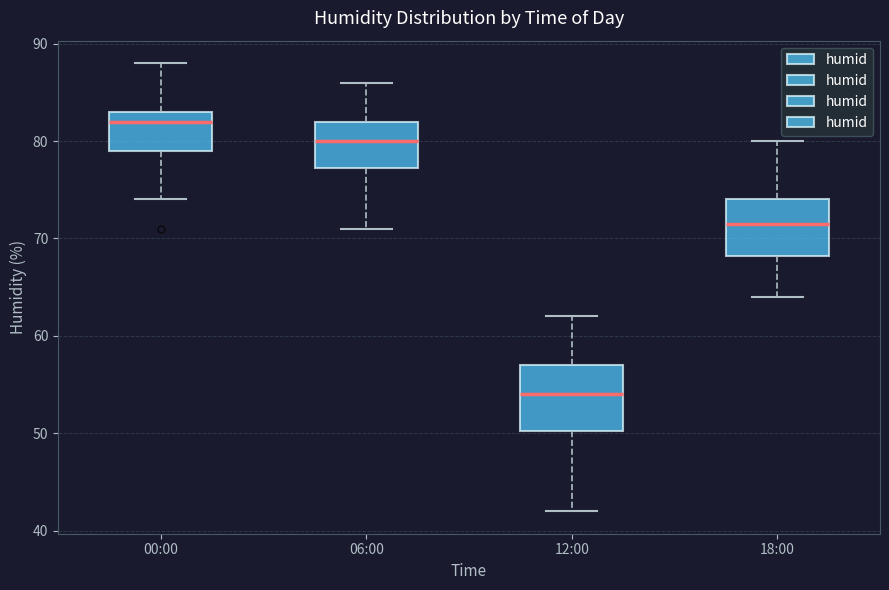

Where does the upper whisker of the box for 06:00 end on the y-axis? The values are not printed on the chart, so give them approximately, as read against the axis.

86